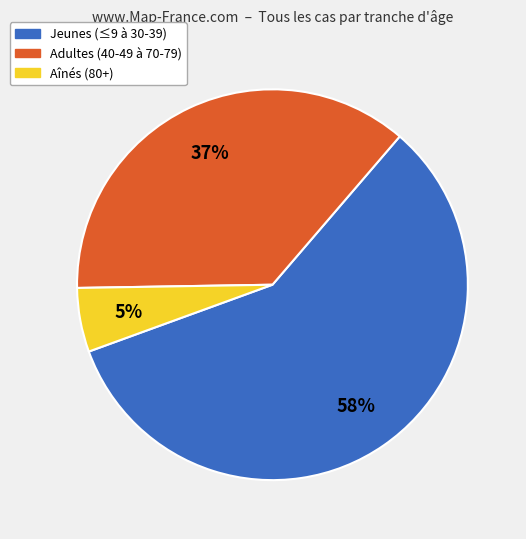

Which category has the smallest portion of the pie?

Aînés (80+)